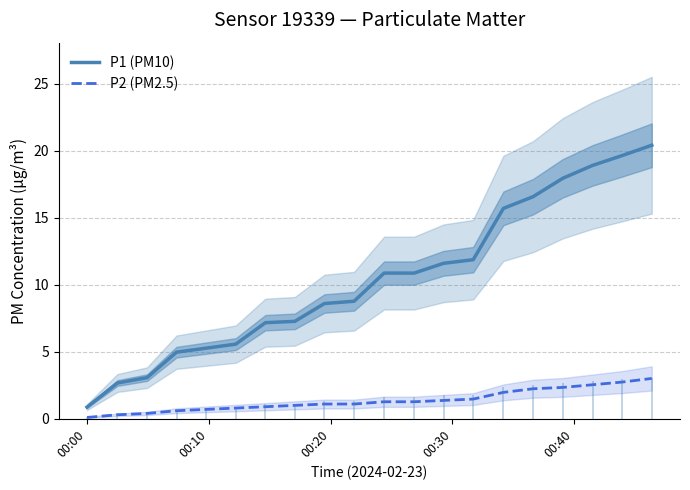

What is the smallest value displayed?

0.1